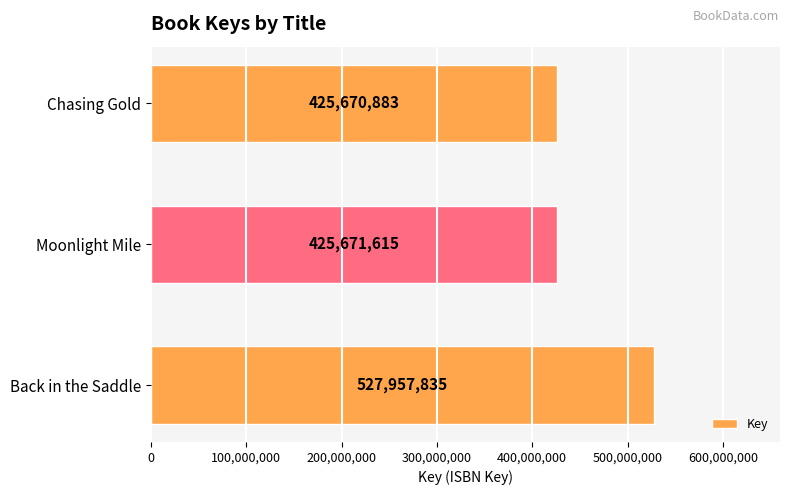

Rank the categories by value from highest to lowest.

Back in the Saddle, Moonlight Mile, Chasing Gold